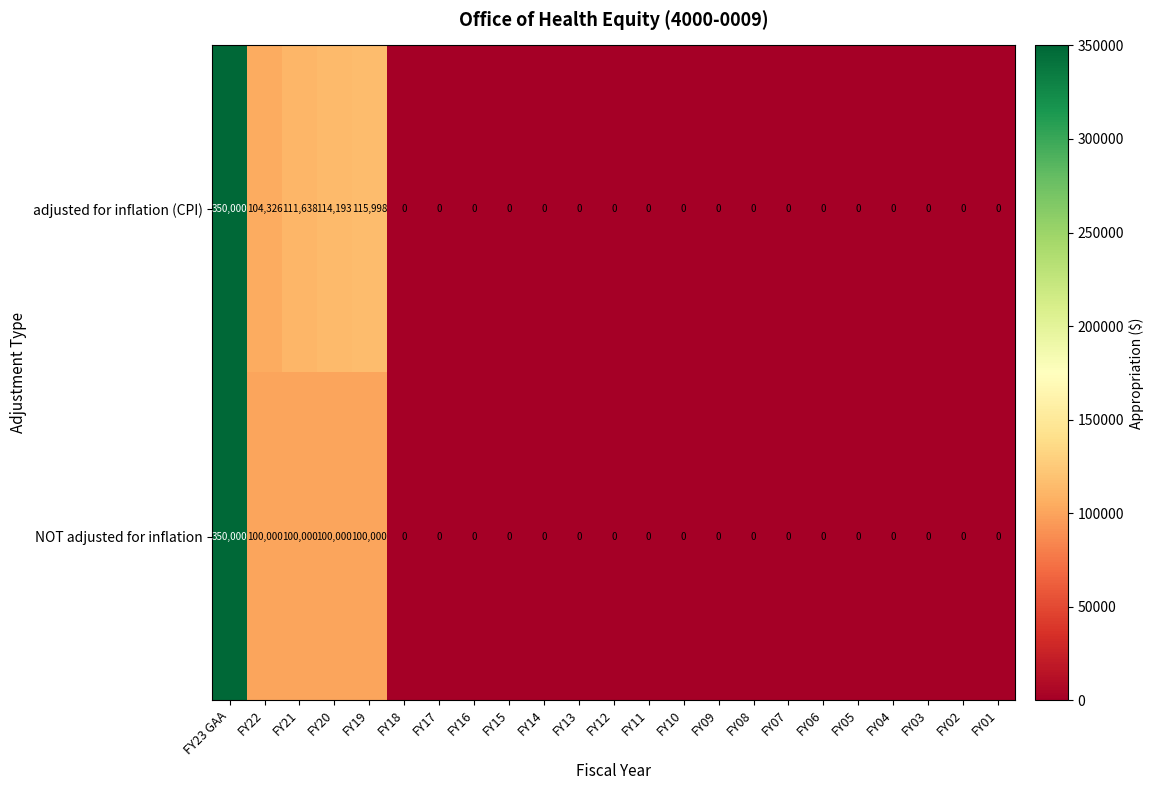

Which series changed the most between FY21 and FY13?

row_0